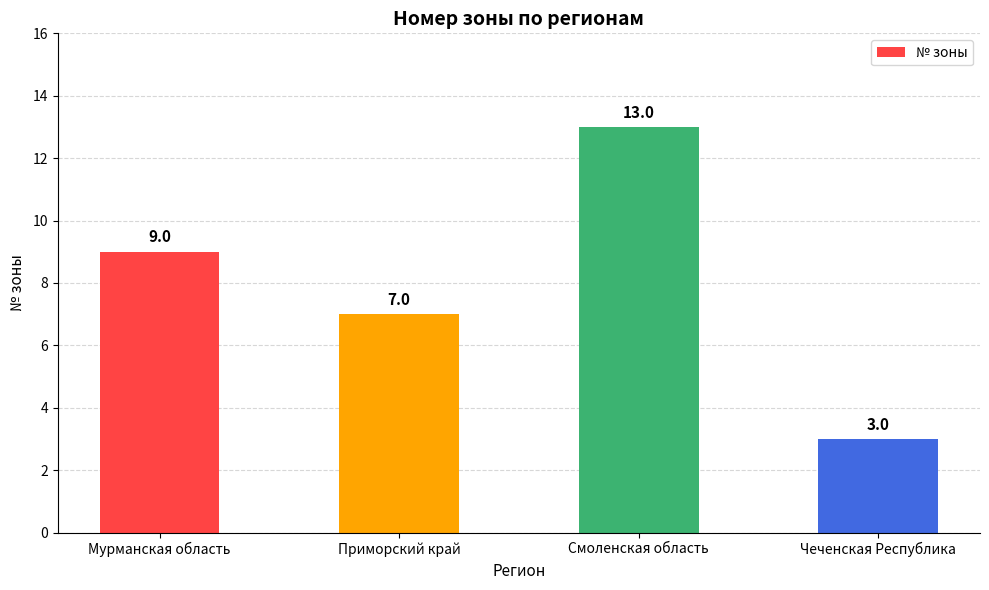

What is the sum of the values at Чеченская Республика and Приморский край?

10